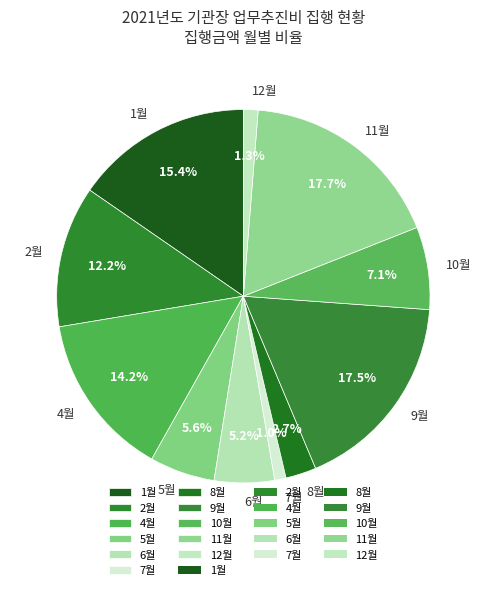

To the nearest percent, what is the average slice percentage?

9%